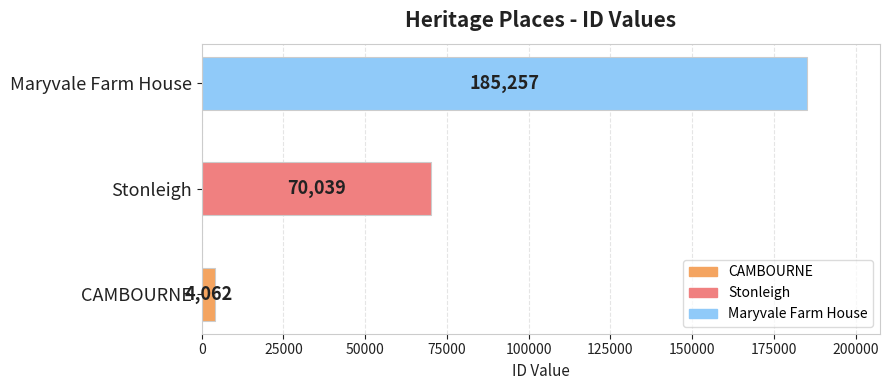

Reading bottom to top, extract all data points from this chart.

4062	70039	185257